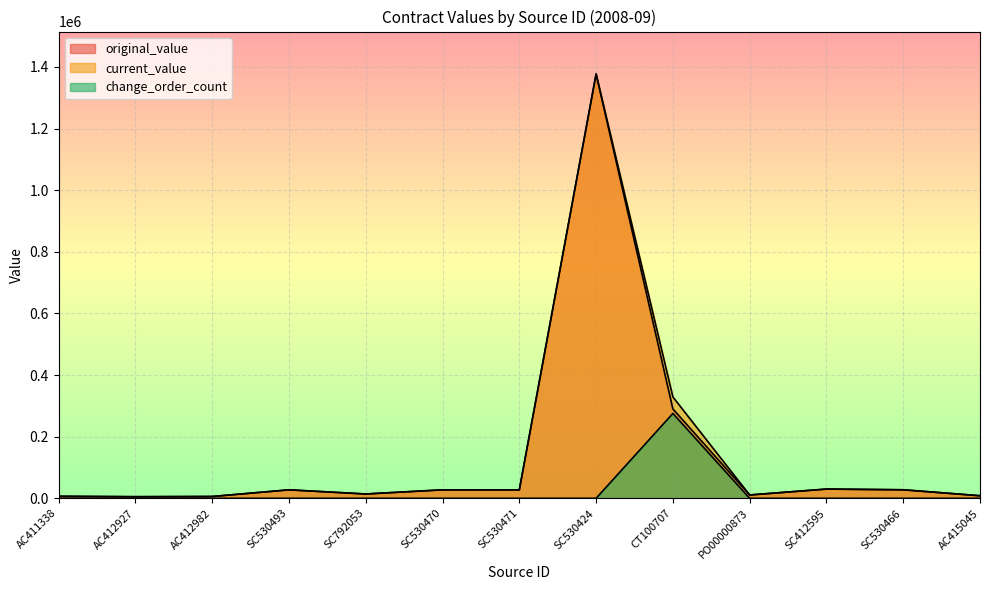

Does the chart display data point markers on the line(s)?

No